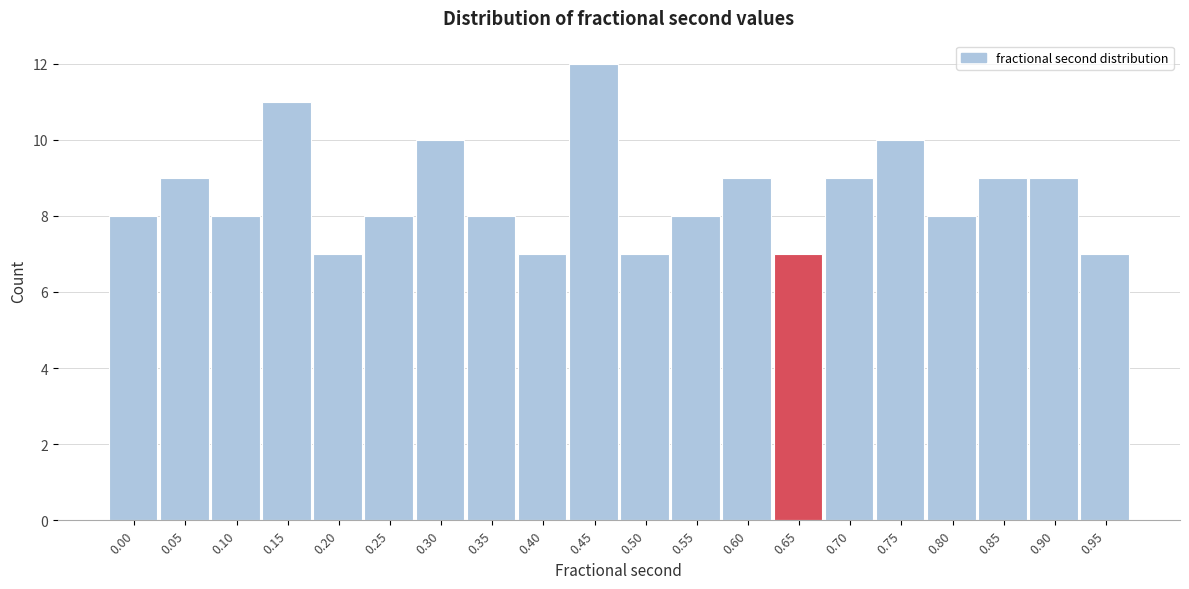

Reading right to left, what are all the values shown in this chart?

7	9	9	8	10	9	7	9	8	7	12	7	8	10	8	7	11	8	9	8